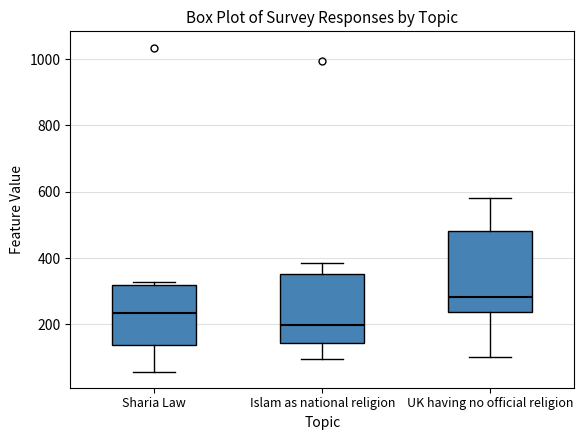

Reading left to right, transcribe this box plot: for each box, give where its median line is, the range the box spans, and where its two whiskers end, as read against the y-axis. The values are not printed on the chart, so give them approximately, as read against the axis.

Sharia Law: median 240, box 140 to 320, whiskers 60 to 320 (just above the box's upper edge)
Islam as national religion: median 200, box 140 to 360, whiskers 100 to 380
UK having no official religion: median 280, box 240 to 480, whiskers 100 to 580